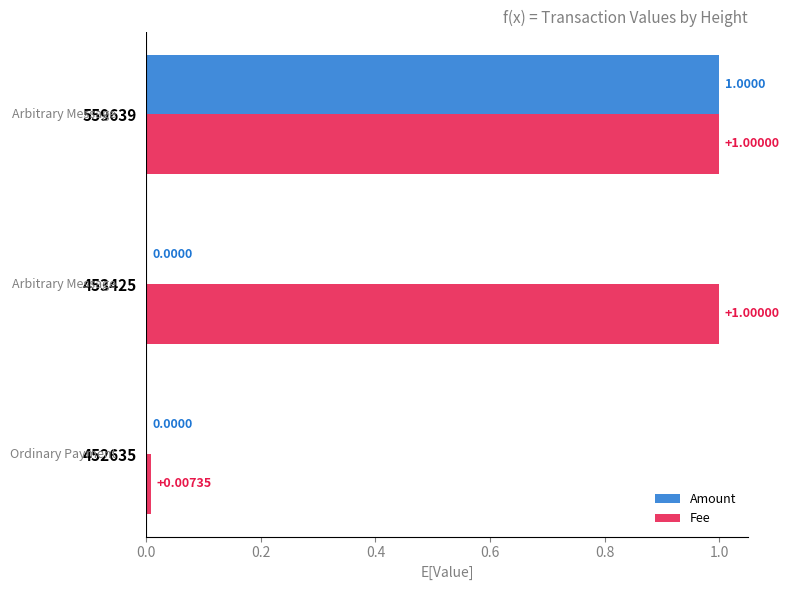

What are all the series names shown in the legend?

Amount, Fee